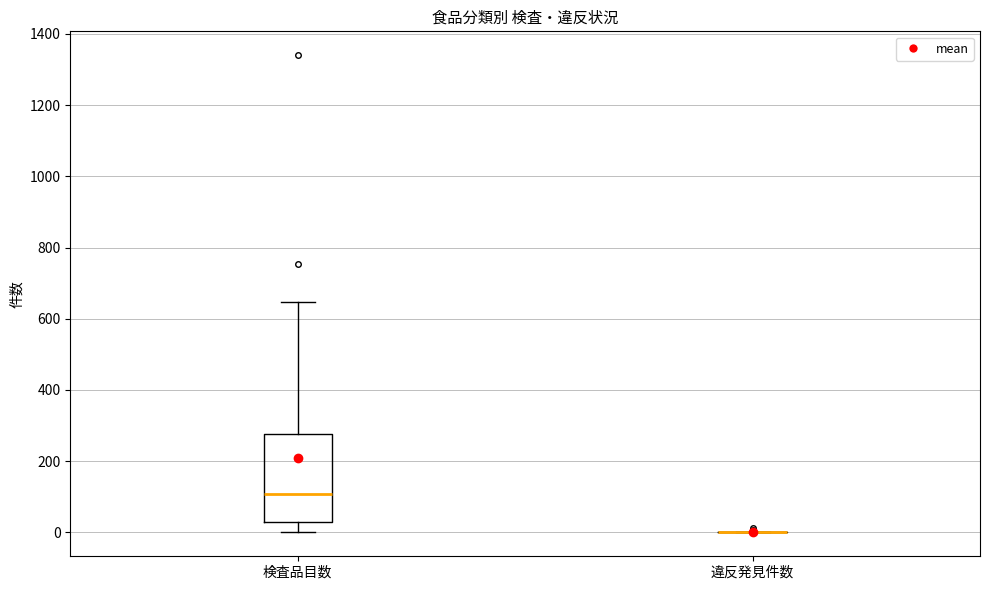

Reading left to right, read every box against the y-axis: the position of its median line, the range the box covers, and the ends of its whiskers. The values are not printed on the chart, so give them approximately, as read against the axis.

検査品目数: median 100, box 20 to 280, whiskers 0 to 640
違反発見件数: box collapsed to a line at 0, whiskers 0 to 0